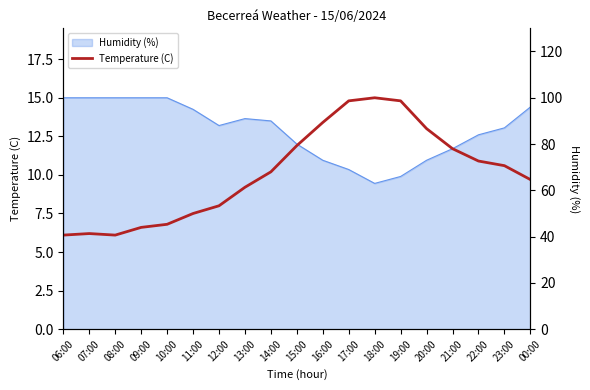

Reading left to right, extract all data points from this chart.

6.1	6.2	6.1	6.6	6.8	7.5	8.0	9.2	10.2	11.9	13.4	14.8	15.0	14.8	13.0	11.7	10.9	10.6	9.7